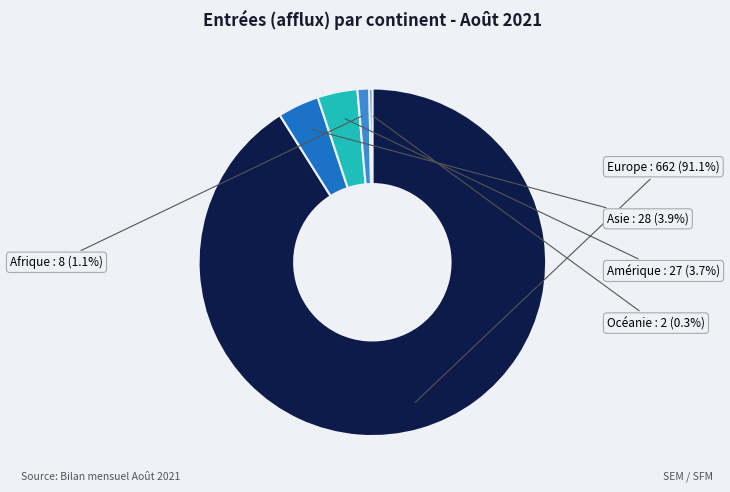

Which slice represents more than half of the pie?

Europe